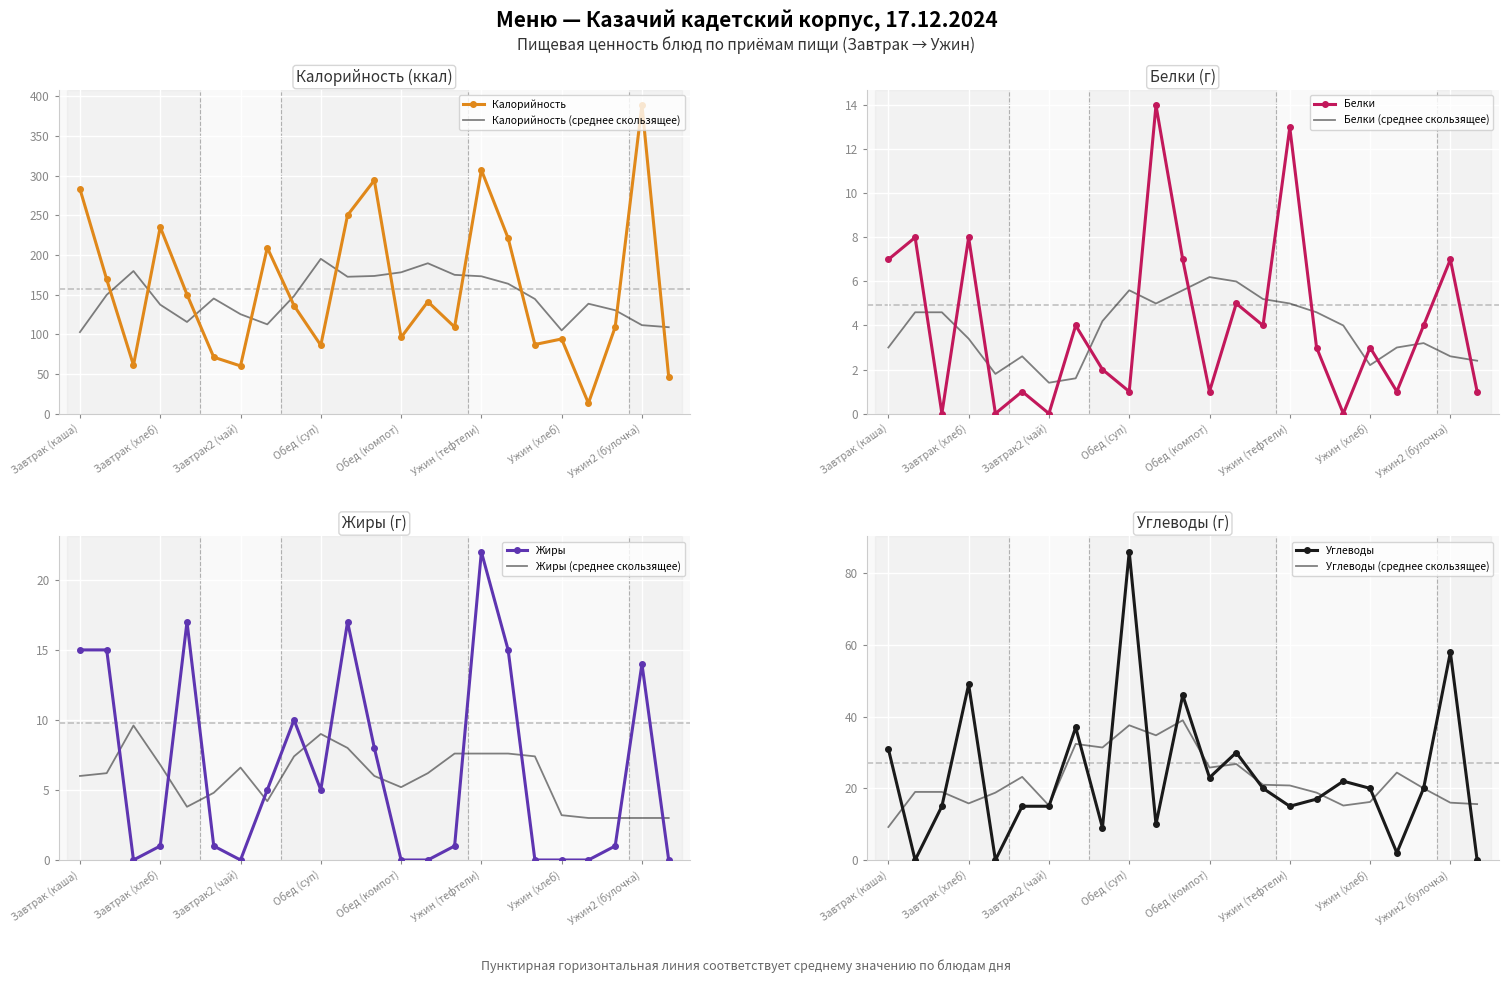

The value of Калорийность (среднее скользящее) at Обед (суп) is 62.4. True or false?

False